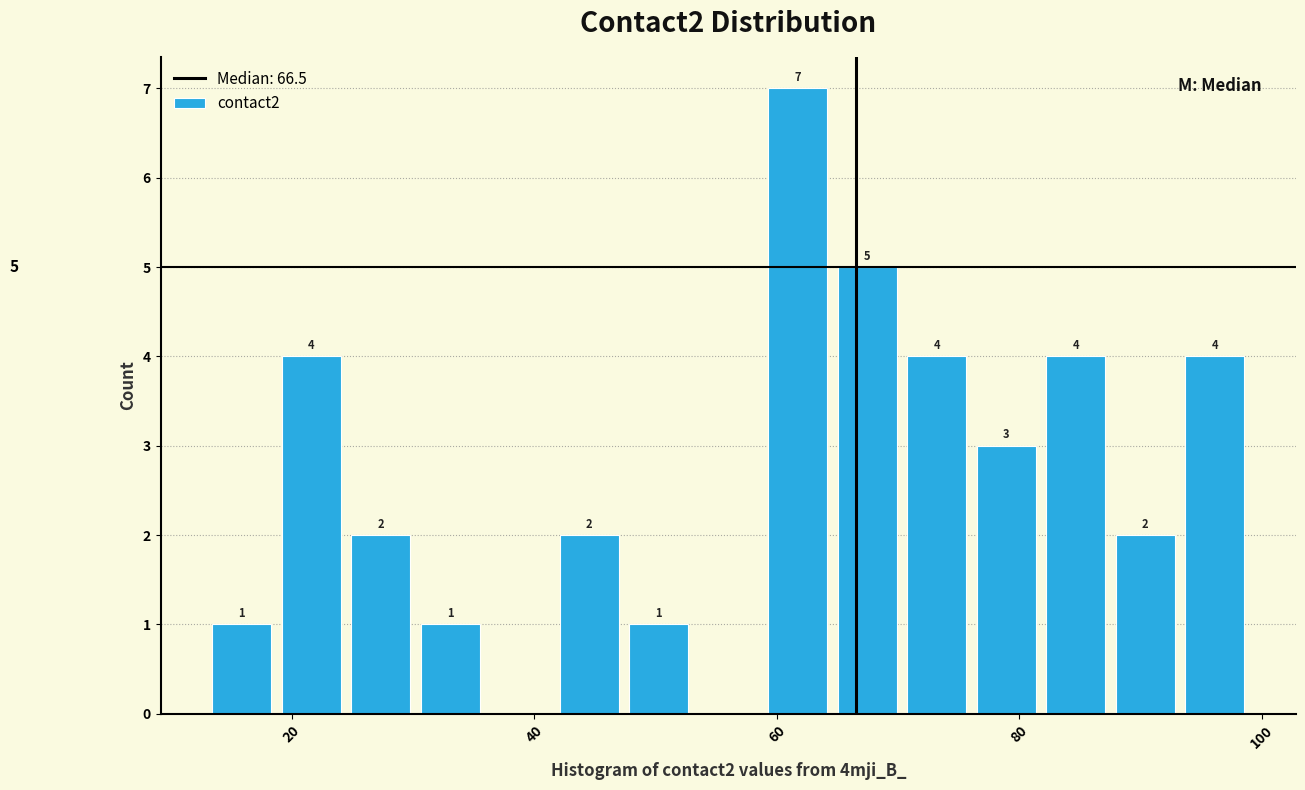

Read against the x-axis, roughly where is the centre of the tallest bar?

62